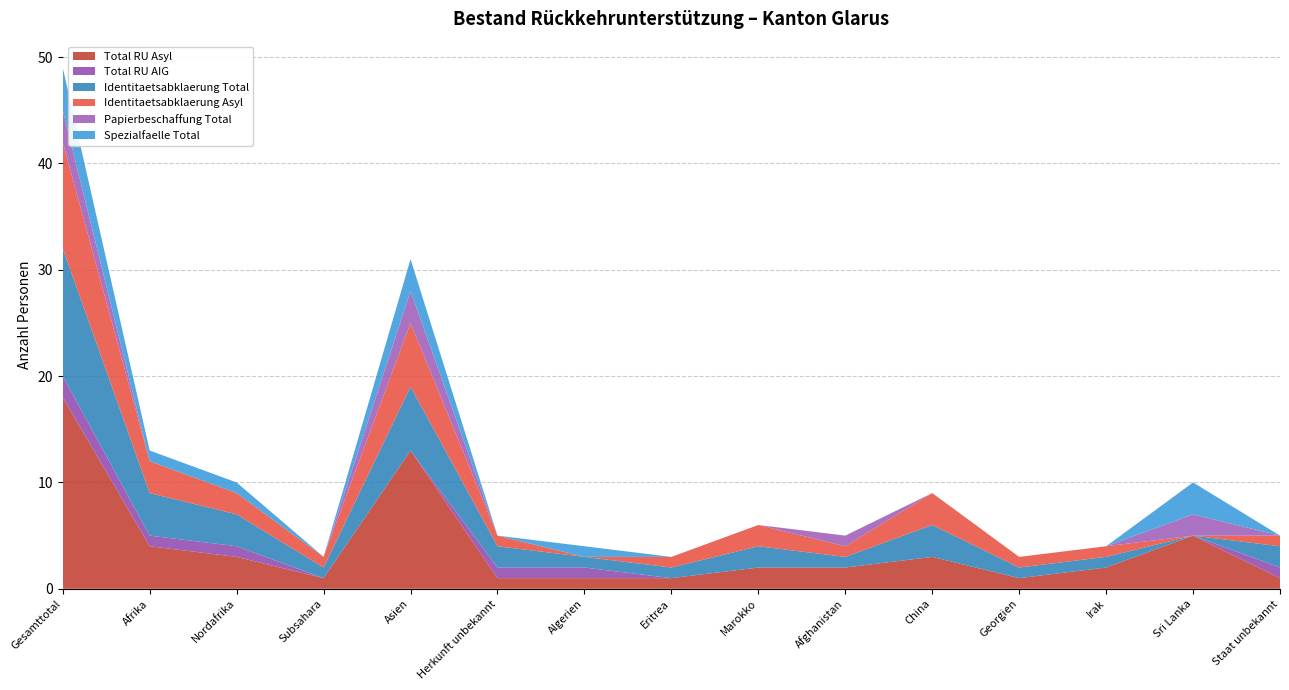

Reading left to right, what are all the values shown in this chart?

Total RU Asyl: 18	4	3	1	13	1	1	1	2	2	3	1	2	5	1
Total RU AIG: 2	1	1	0	0	1	1	0	0	0	0	0	0	0	1
Identitaetsabklaerung Total: 12	4	3	1	6	2	1	1	2	1	3	1	1	0	2
Identitaetsabklaerung Asyl: 10	3	2	1	6	1	0	1	2	1	3	1	1	0	1
Papierbeschaffung Total: 3	0	0	0	3	0	0	0	0	1	0	0	0	2	0
Spezialfaelle Total: 4	1	1	0	3	0	1	0	0	0	0	0	0	3	0